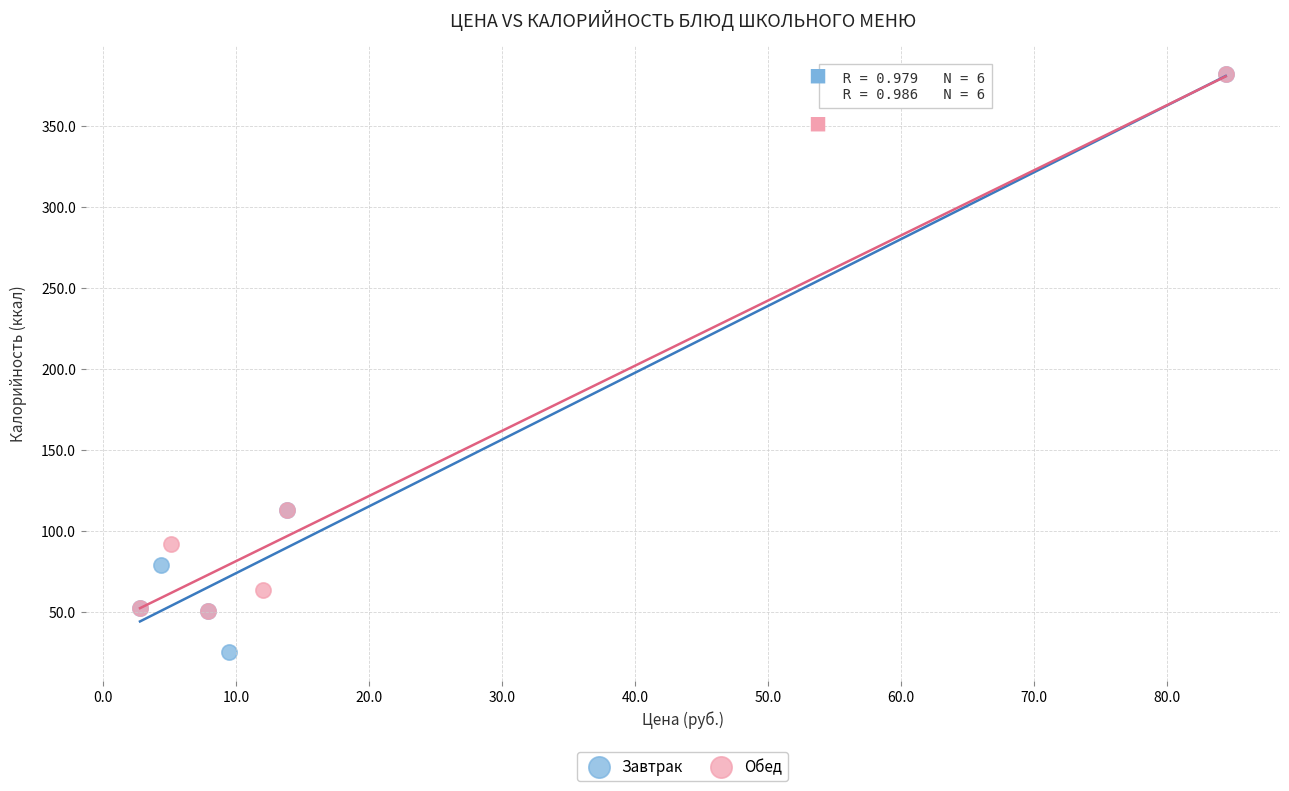

Which series has the widest spread of Y values?

Завтрак